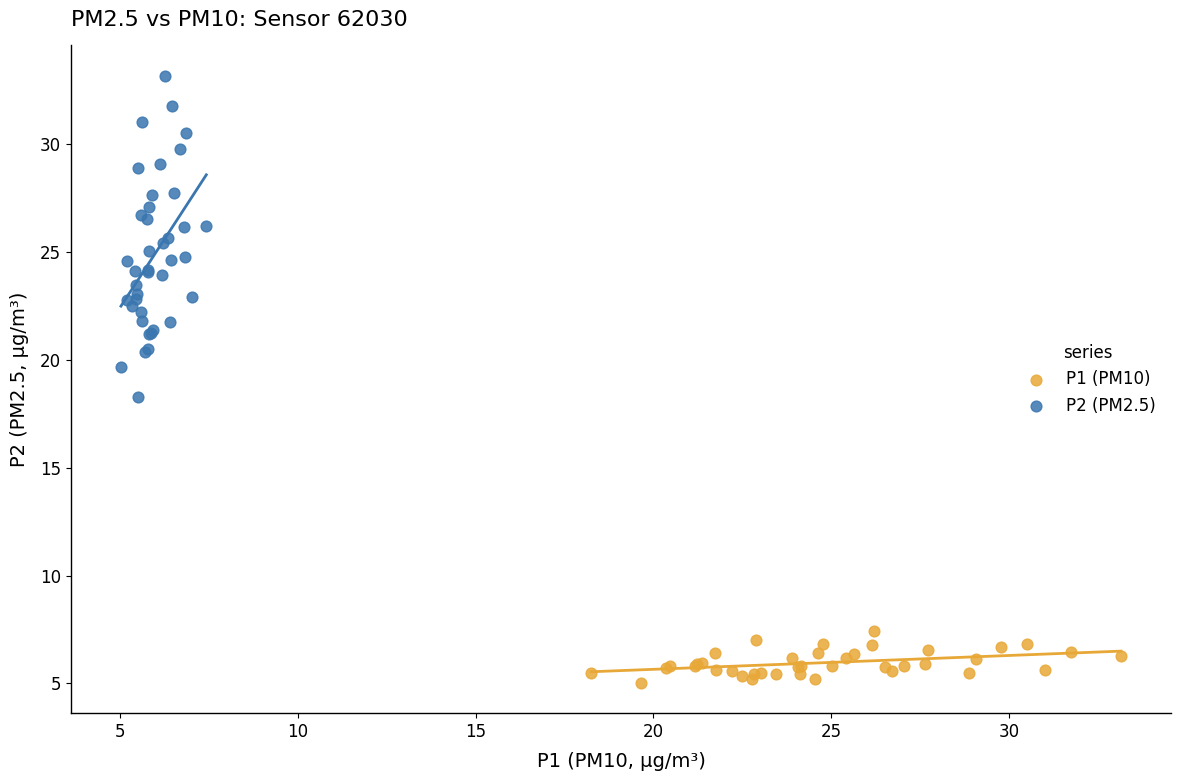

Which series has the widest spread of Y values?

P2 (PM2.5)